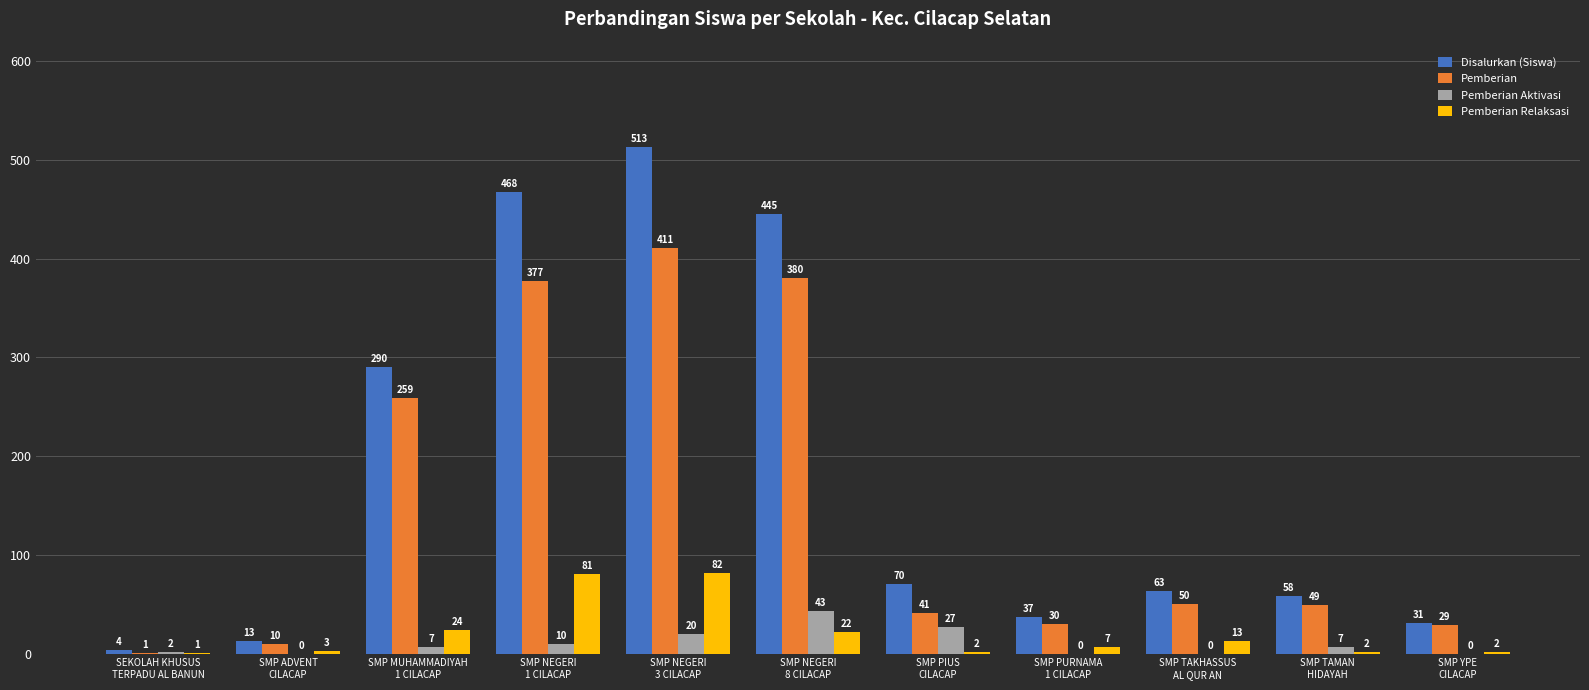

Reading left to right, what are all the values shown in this chart?

Disalurkan (Siswa): 4	13	290	468	513	445	70	37	63	58	31
Pemberian: 1	10	259	377	411	380	41	30	50	49	29
Pemberian Aktivasi: 2	0	7	10	20	43	27	0	0	7	0
Pemberian Relaksasi: 1	3	24	81	82	22	2	7	13	2	2